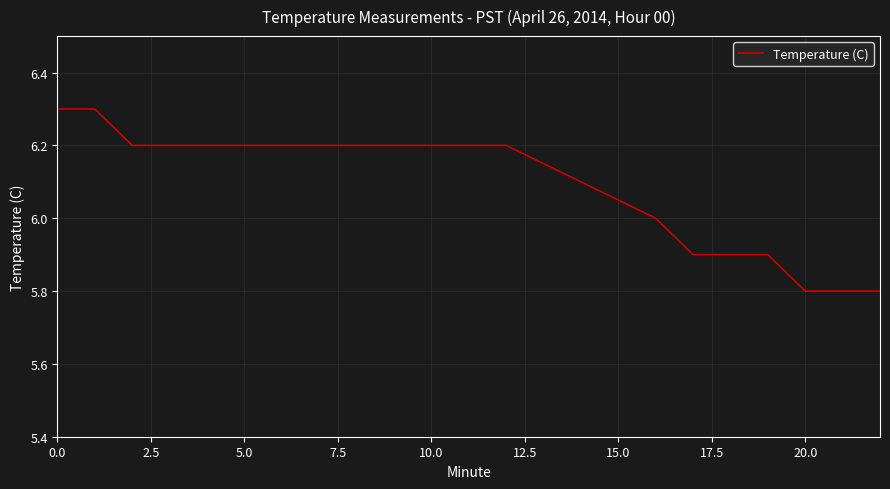

What is the difference between the maximum and minimum values?

0.5